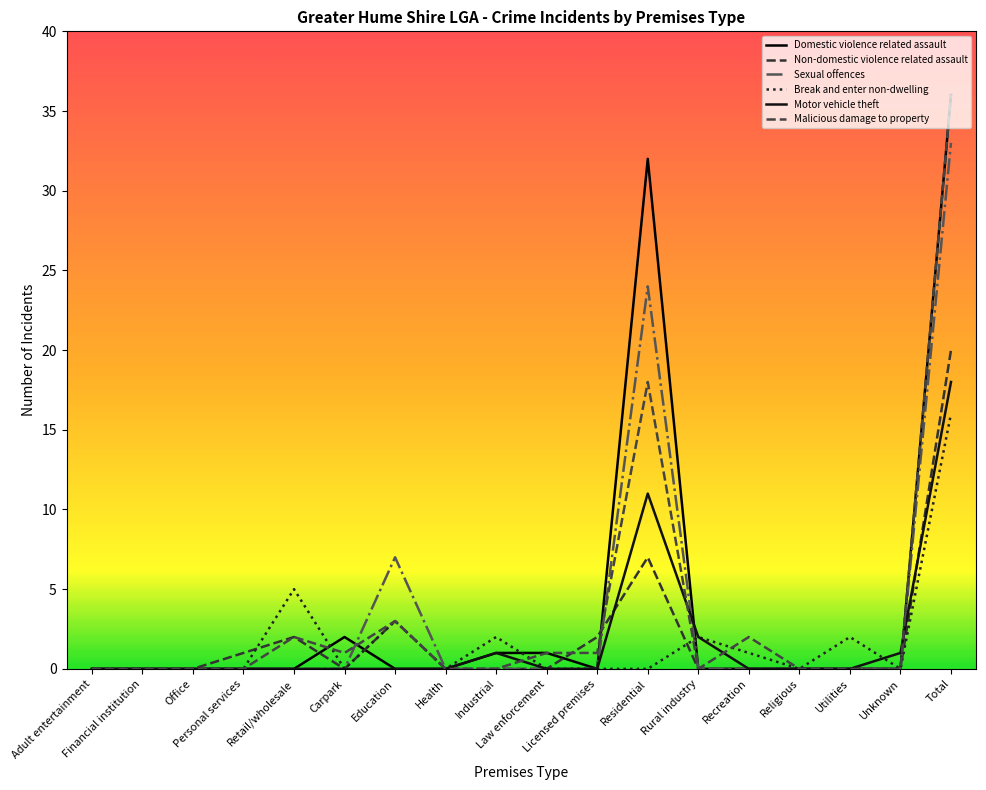

Does the chart display data point markers on the line(s)?

No